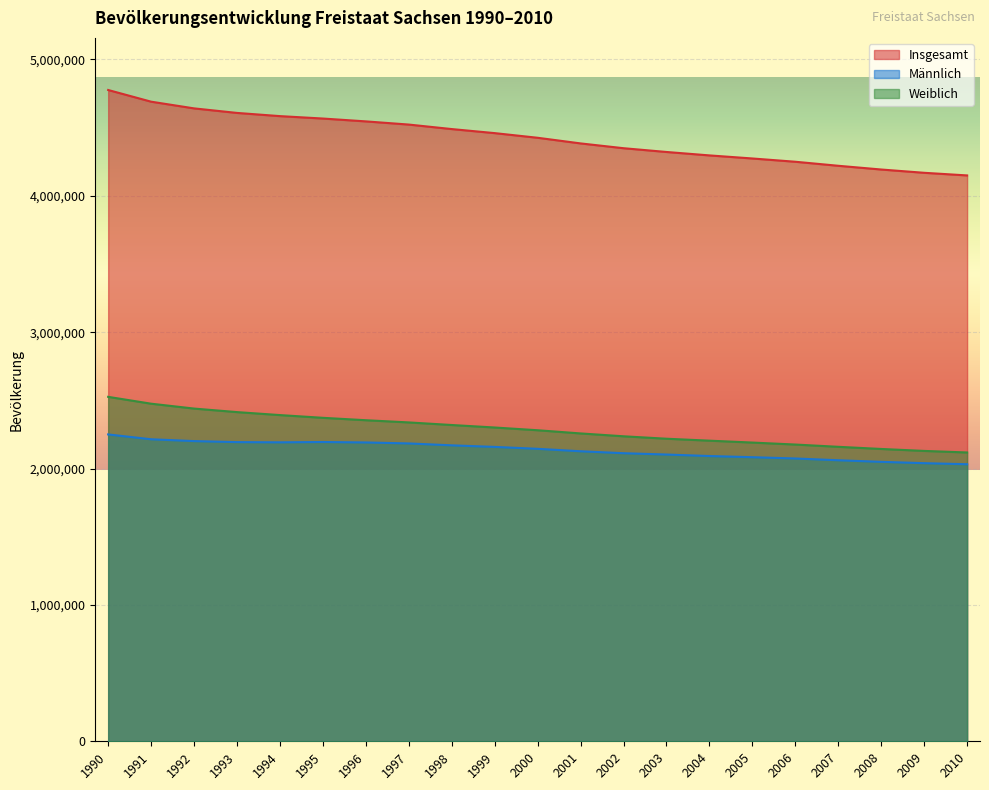

At how many categories does at least one series exceed 3917176?

21